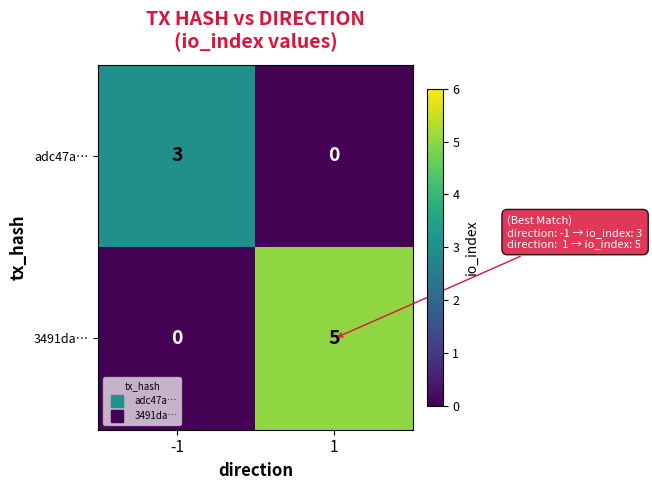

The 3491da… series shows 0 at -1. True or false?

True